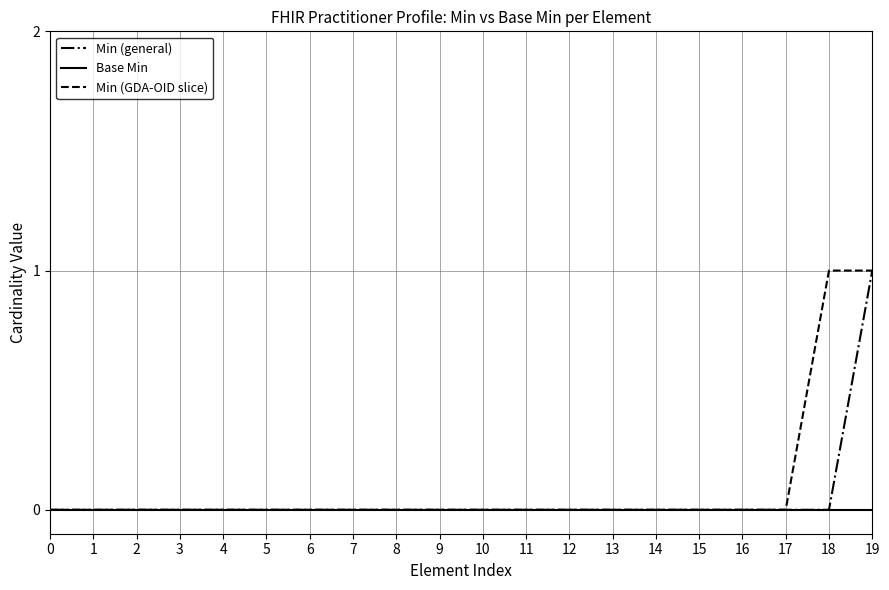

Which category has the highest value in the Min (general) series?

19